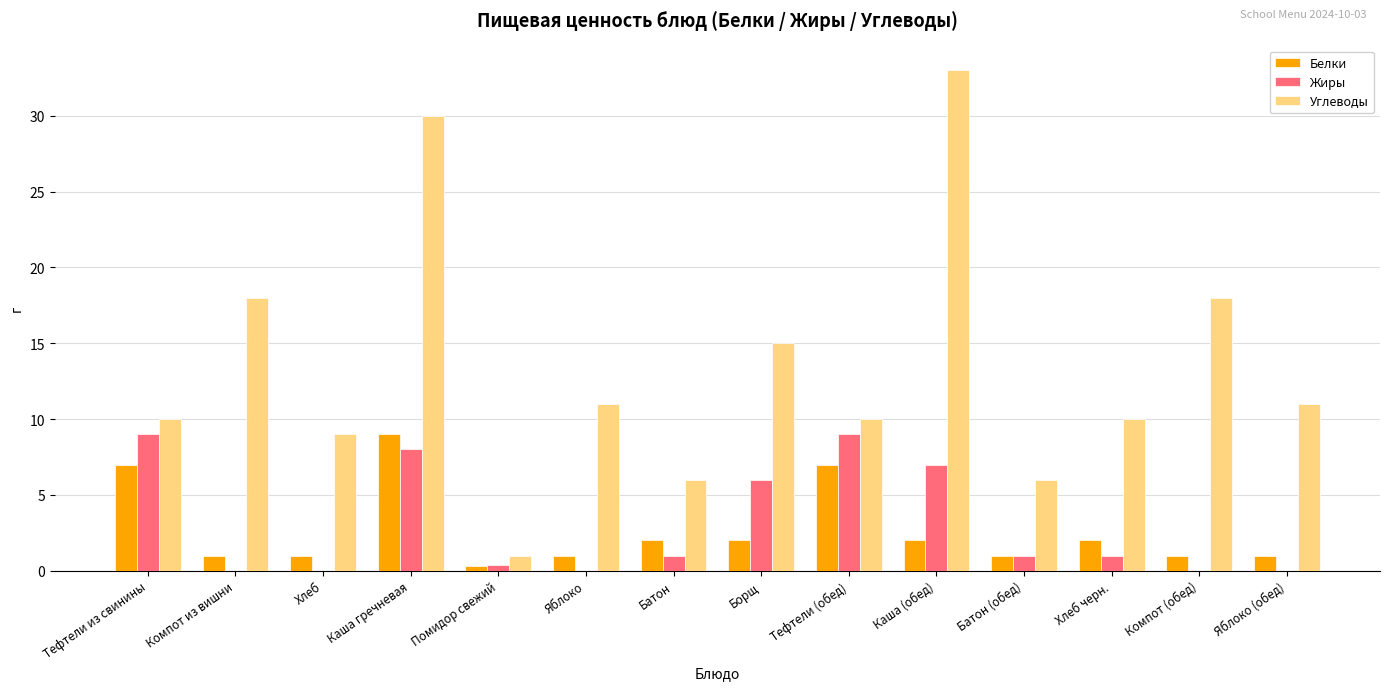

What is the approximate value of Углеводы at Хлеб черн.?

10.0